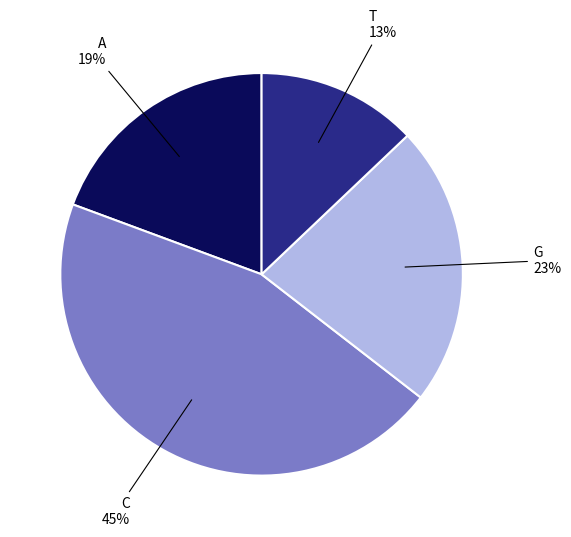

To the nearest percent, what is the average slice percentage?

25%